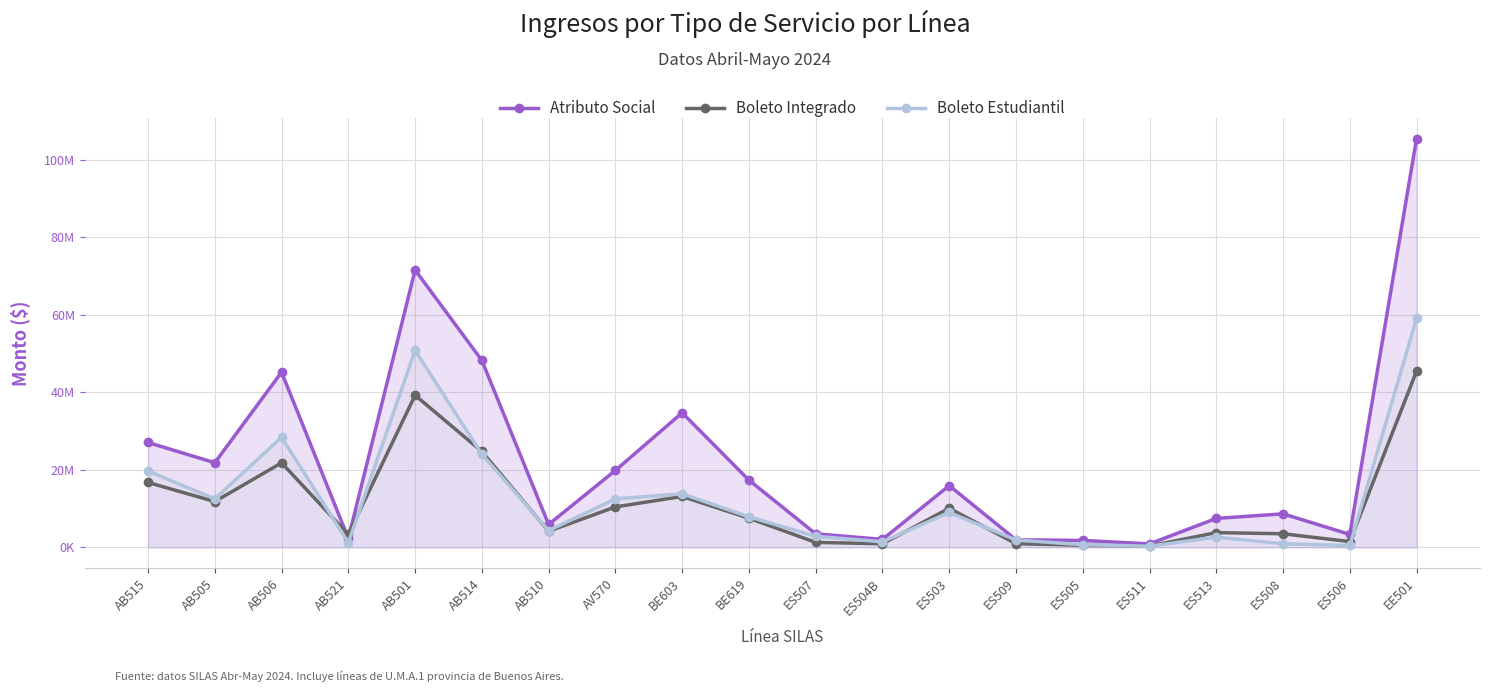

True or false: Atributo Social has more than 0 points higher than both neighbors.

True